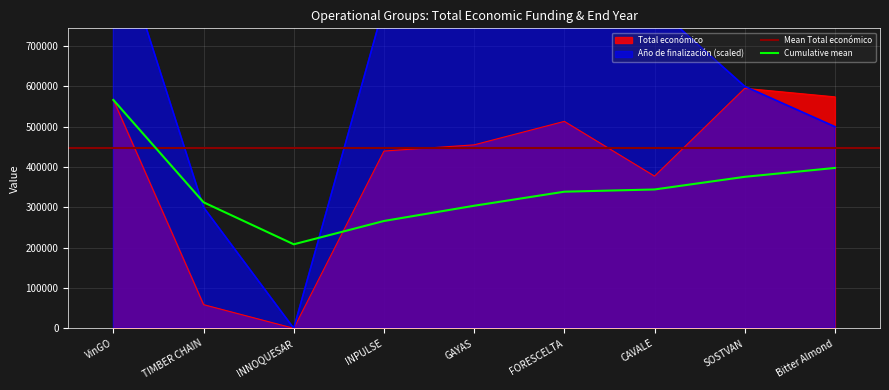

How many values exceed 454981?

4